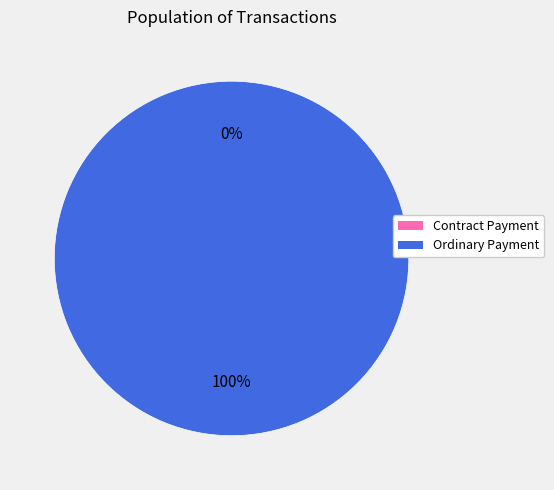

Rank the categories by value from lowest to highest.

Contract Payment, Ordinary Payment